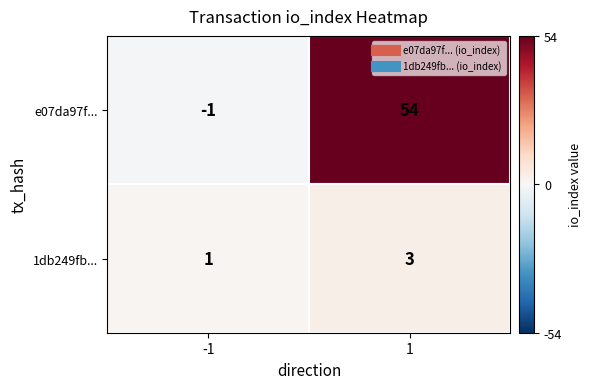

Which series changed the most between -1 and 1?

e07da97f...